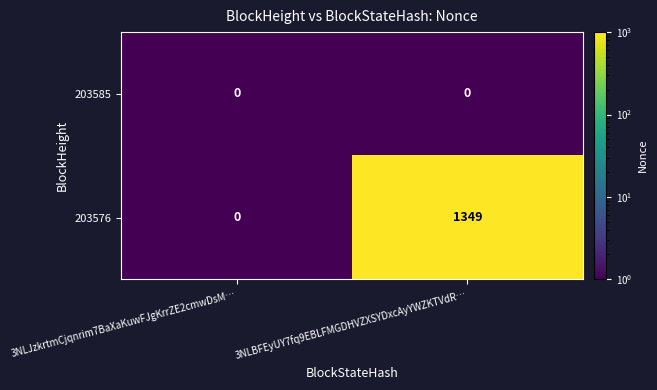

Which series changed the most between 3NLJzkrtmCjqnrim7BaXaKuwFJgKrrZE2cmwDsM… and 3NLBFEyUY7fq9EBLFMGDHVZXSYDxcAyYWZKTVdR…?

203576